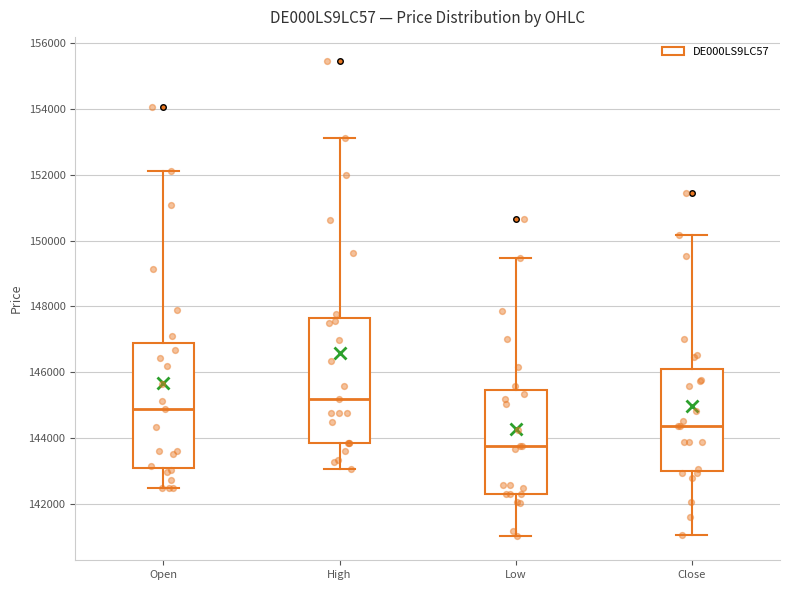

Reading left to right, read every box against the y-axis: the position of its median line, the range the box covers, and the ends of its whiskers. The values are not printed on the chart, so give them approximately, as read against the axis.

Open: median 144800, box 143000 to 146800, whiskers 142400 to 152200
High: median 145200, box 143800 to 147600, whiskers 143000 to 153200
Low: median 143800, box 142200 to 145400, whiskers 141000 to 149400
Close: median 144400, box 143000 to 146000, whiskers 141000 to 150200